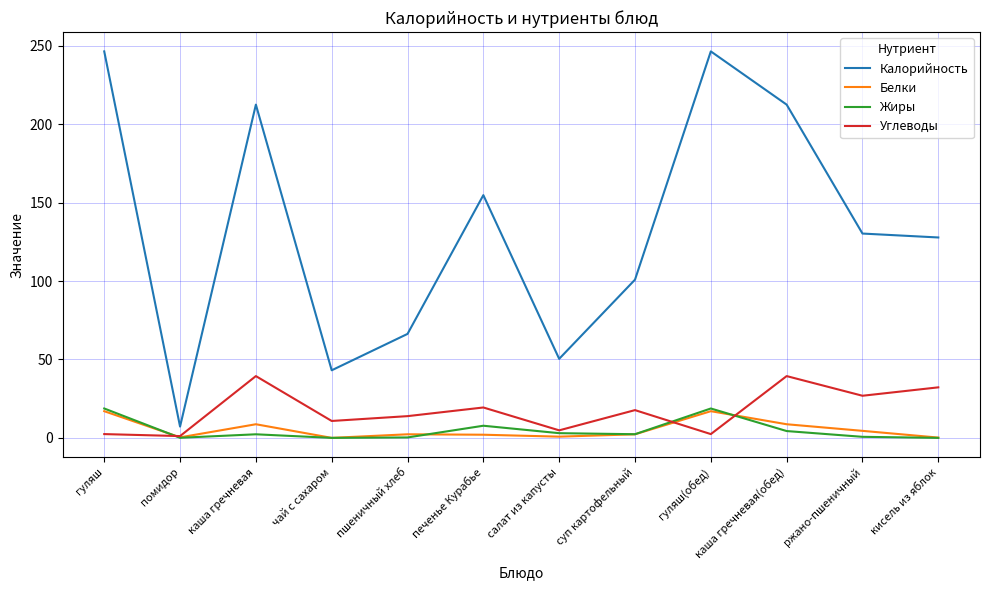

What is the highest value of the Белки series?

17.0